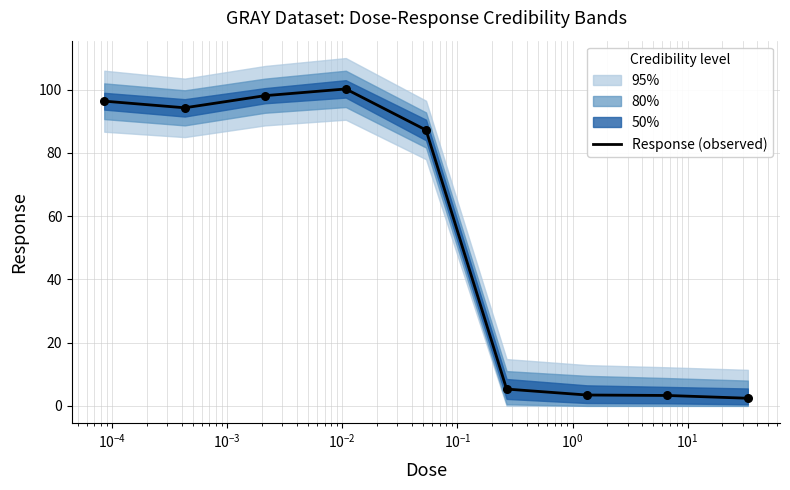

What is the highest value of the Response (observed) series?

100.2